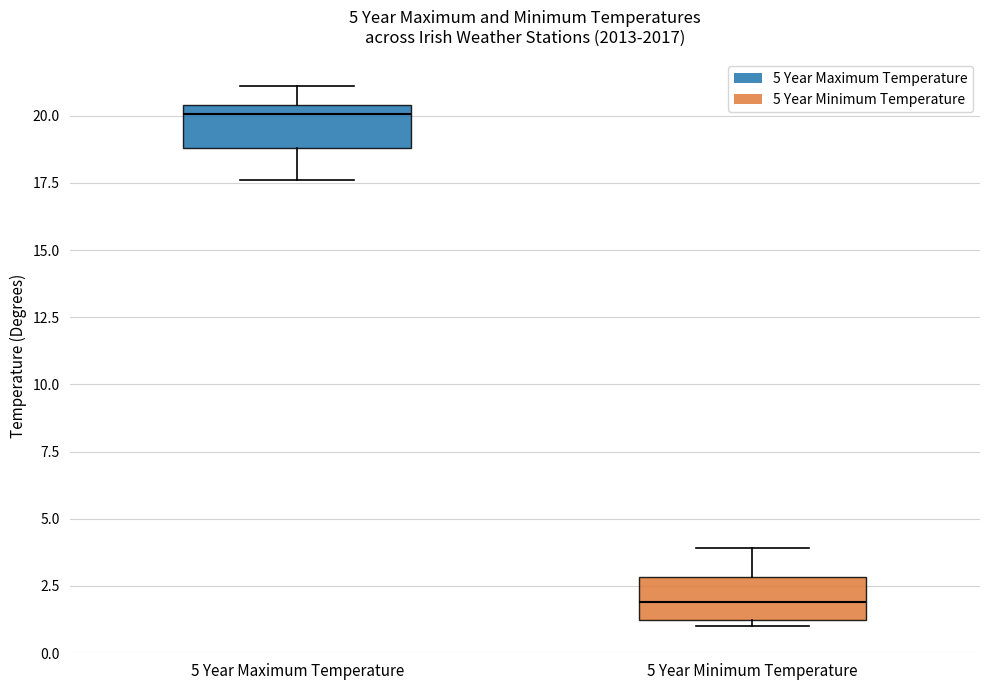

Reading left to right, read every box against the y-axis: the position of its median line, the range the box covers, and the ends of its whiskers. The values are not printed on the chart, so give them approximately, as read against the axis.

5 Year Maximum Temperature: median 20.0, box 19.0 to 20.5, whiskers 17.5 to 21.0
5 Year Minimum Temperature: median 2.0, box 1.5 to 3.0, whiskers 1.0 to 4.0